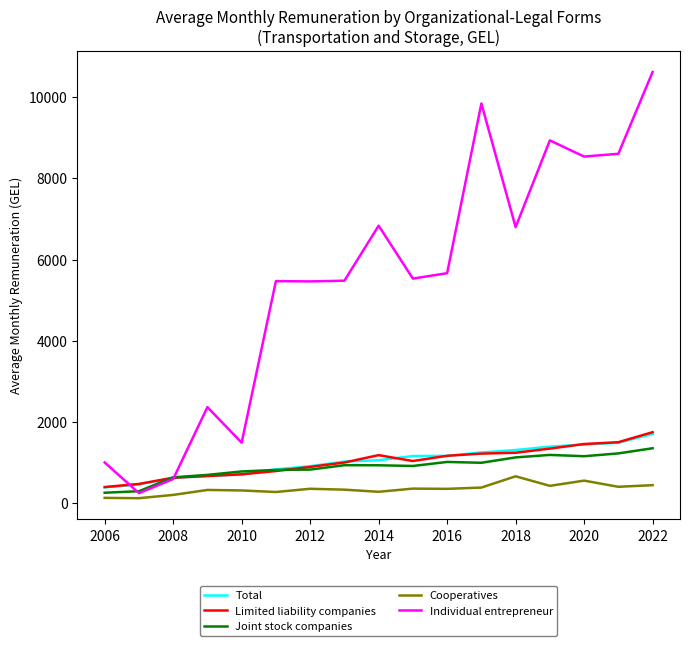

How many lines are shown in the chart?

5